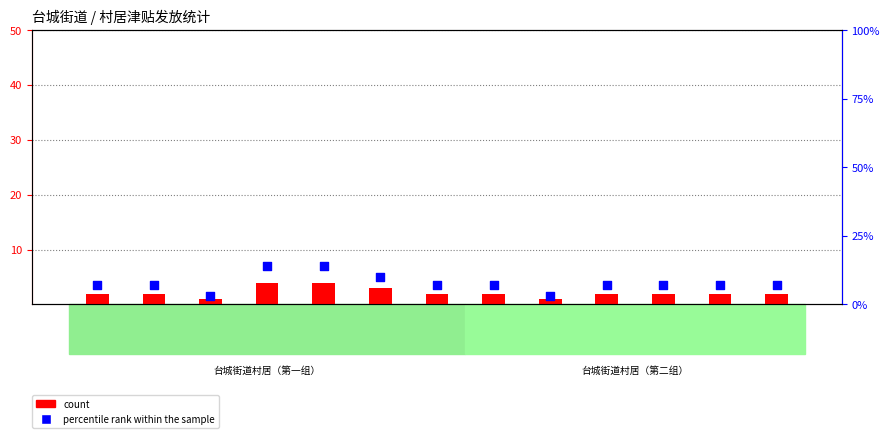

What is the total value across all series at 仓下?

4